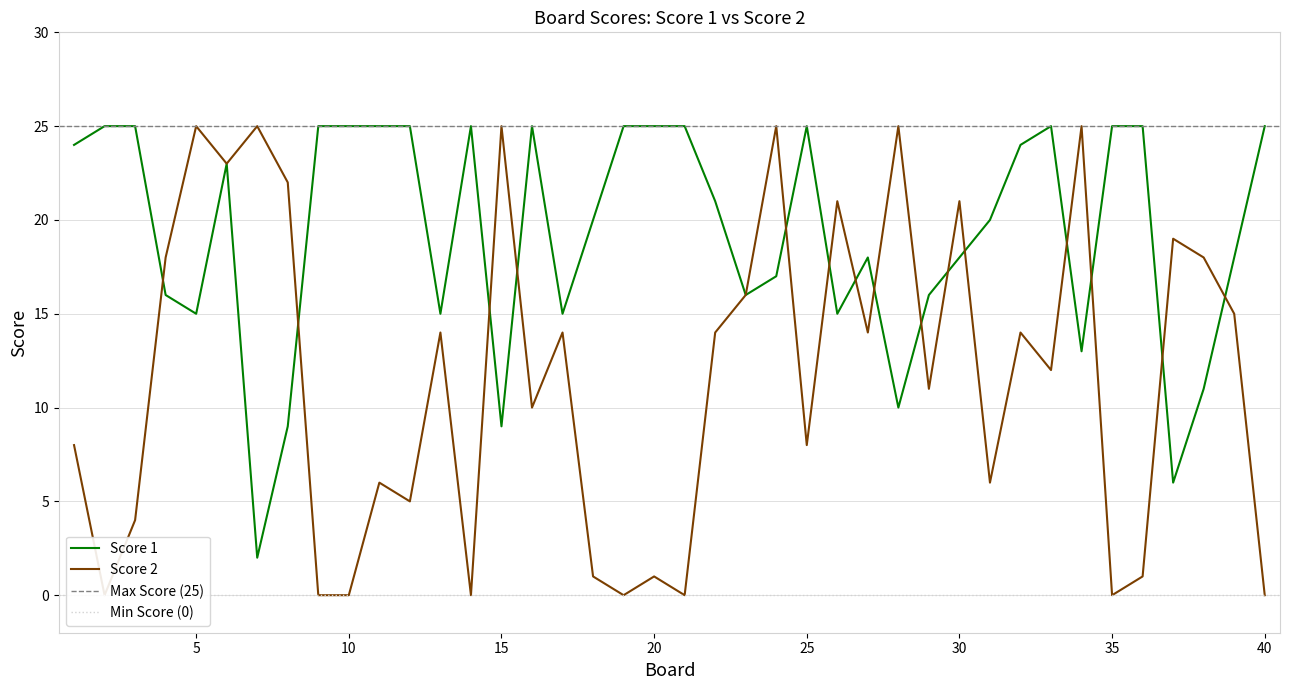

Where is the first local minimum for Score 2?

2